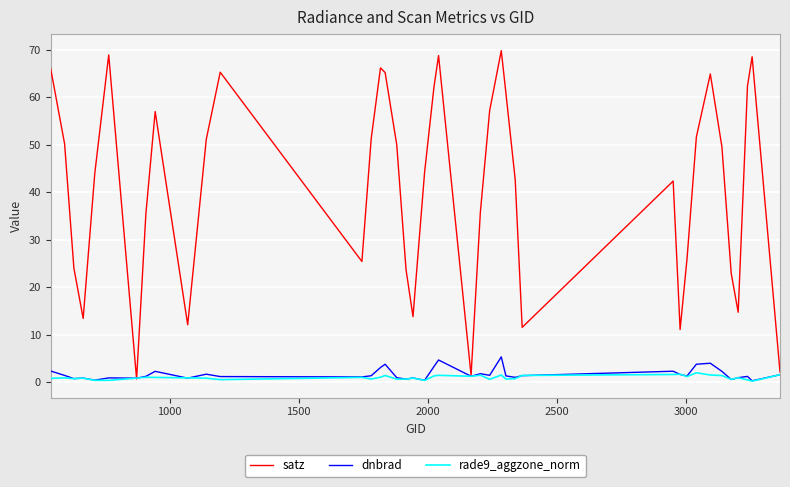

What are all the series names shown in the legend?

satz, dnbrad, rade9_aggzone_norm